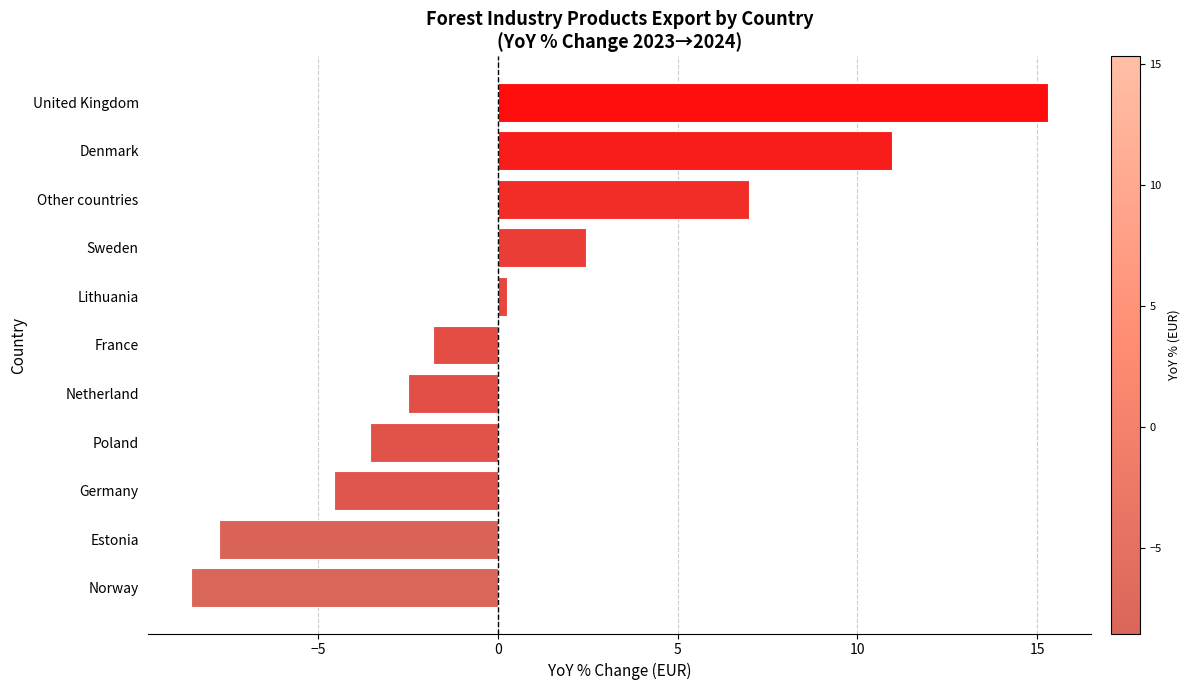

How many negative values are there?

6